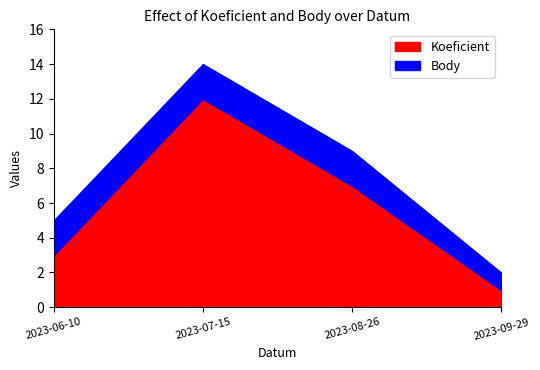

Reading right to left, what are all the values shown in this chart?

Koeficient: 1	7	12	3
Body: 1	2	2	2